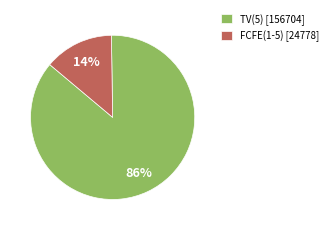

Between TV(5) [156704] and FCFE(1-5) [24778], which is larger?

TV(5) [156704]